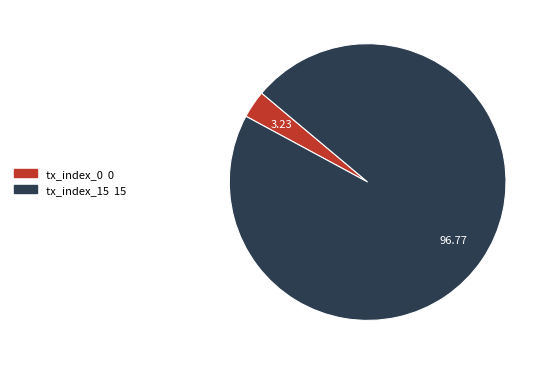

Does any single category account for the majority?

Yes